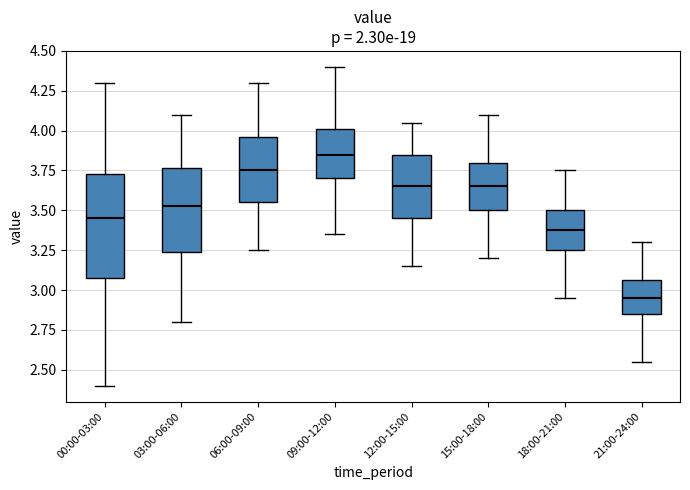

Reading left to right, transcribe this box plot: for each box, give where its median line is, the range the box spans, and where its two whiskers end, as read against the y-axis. The values are not printed on the chart, so give them approximately, as read against the axis.

00:00-03:00: median 3.45, box 3.05 to 3.75, whiskers 2.40 to 4.30
03:00-06:00: median 3.55, box 3.25 to 3.75, whiskers 2.80 to 4.10
06:00-09:00: median 3.75, box 3.55 to 3.95, whiskers 3.25 to 4.30
09:00-12:00: median 3.85, box 3.70 to 4.00, whiskers 3.35 to 4.40
12:00-15:00: median 3.65, box 3.45 to 3.85, whiskers 3.15 to 4.05
15:00-18:00: median 3.65, box 3.50 to 3.80, whiskers 3.20 to 4.10
18:00-21:00: median 3.40, box 3.25 to 3.50, whiskers 2.95 to 3.75
21:00-24:00: median 2.95, box 2.85 to 3.05, whiskers 2.55 to 3.30